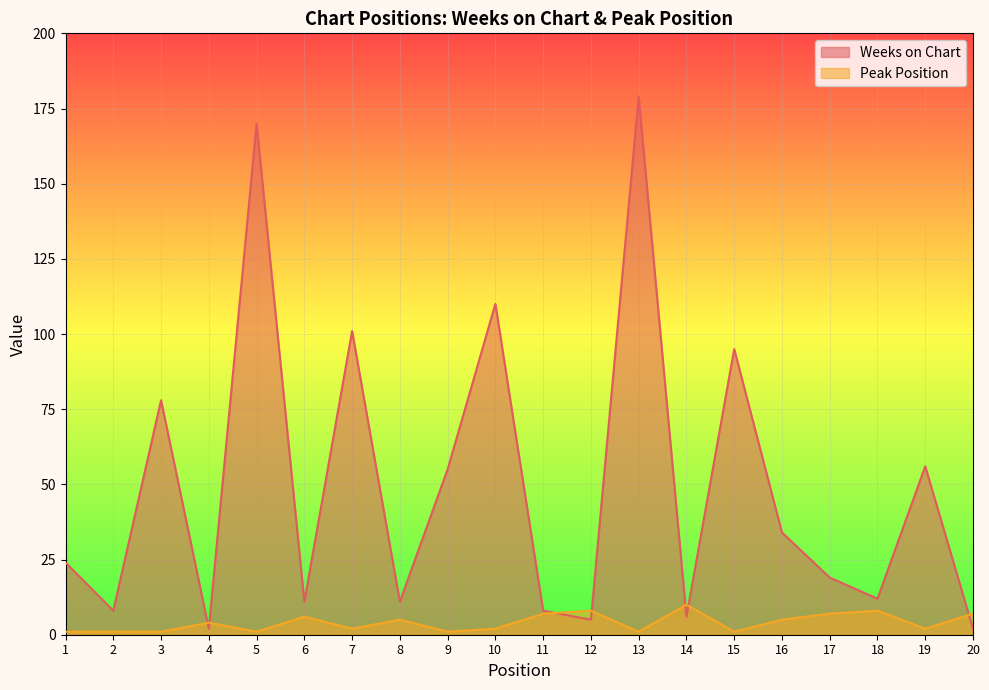

How many distinct data groups are displayed?

2